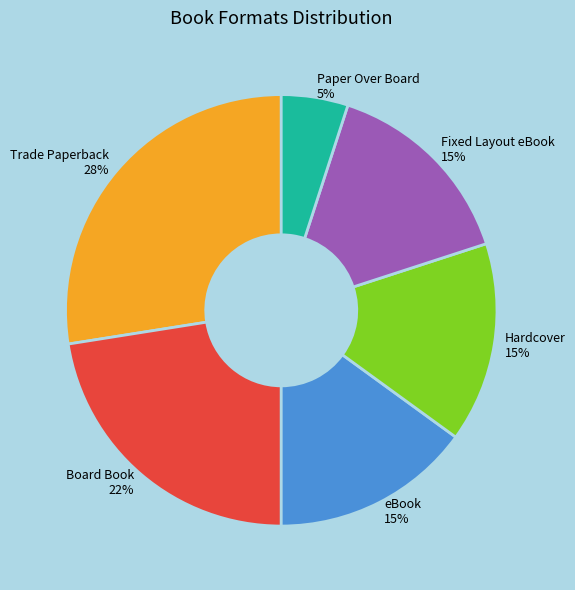

Does any single category account for the majority?

No